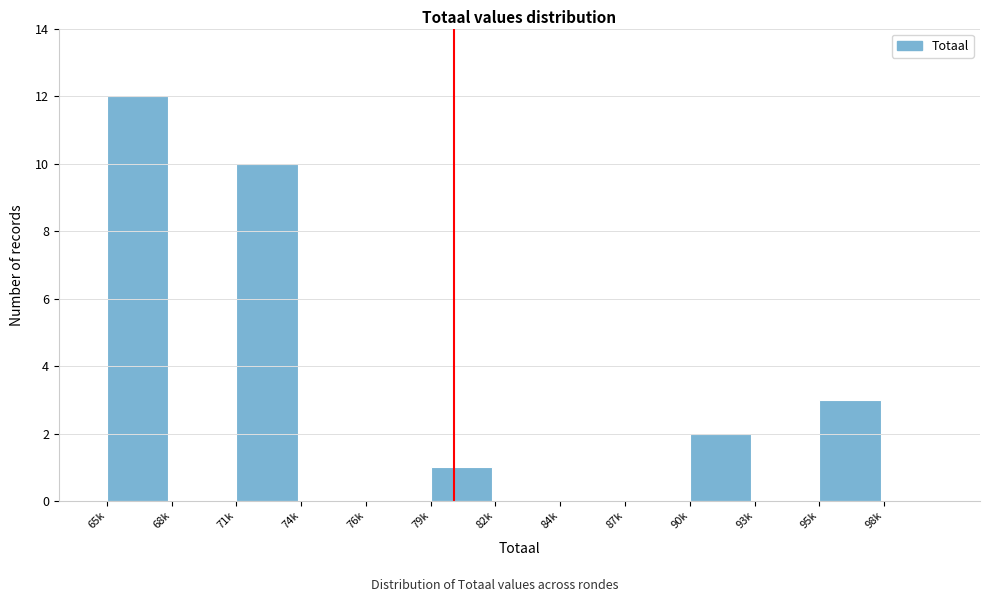

Reading left to right, transcribe all the data shown in this chart.

65k=12	68k=0	71k=10	74k=0	76k=0	79k=1	82k=0	84k=0	87k=0	90k=2	93k=0	95k=3